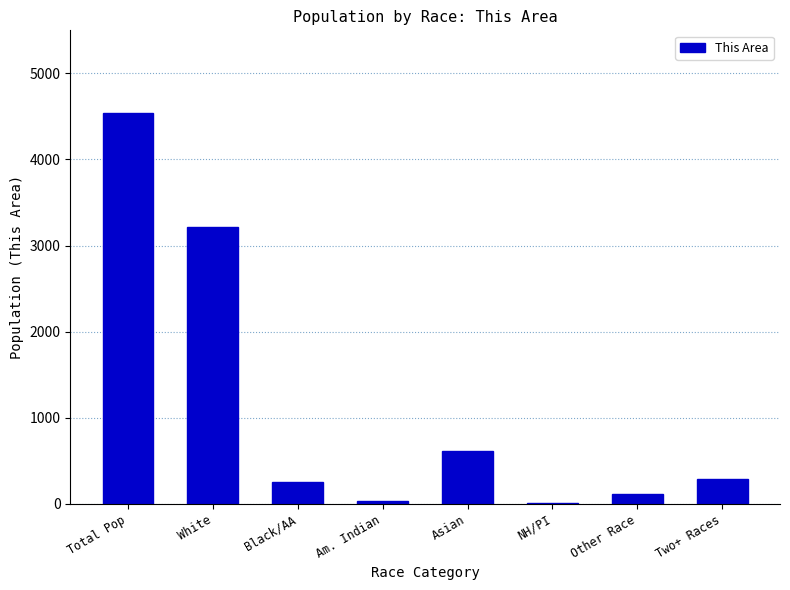

True or false: the data shows 284 at Two+ Races.

True